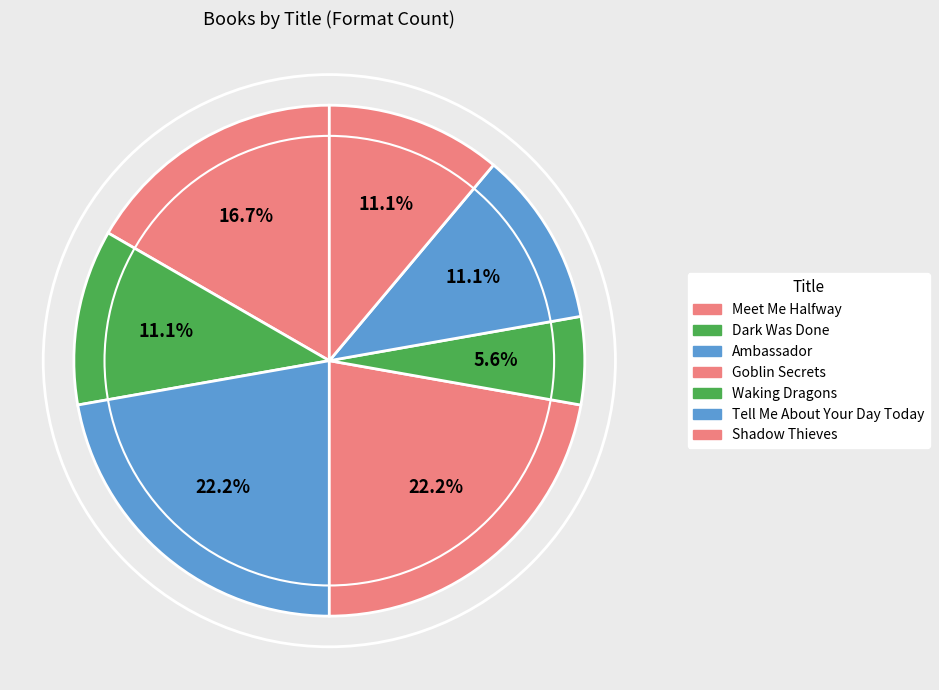

Which has a higher value, Shadow Thieves or Meet Me Halfway?

Meet Me Halfway